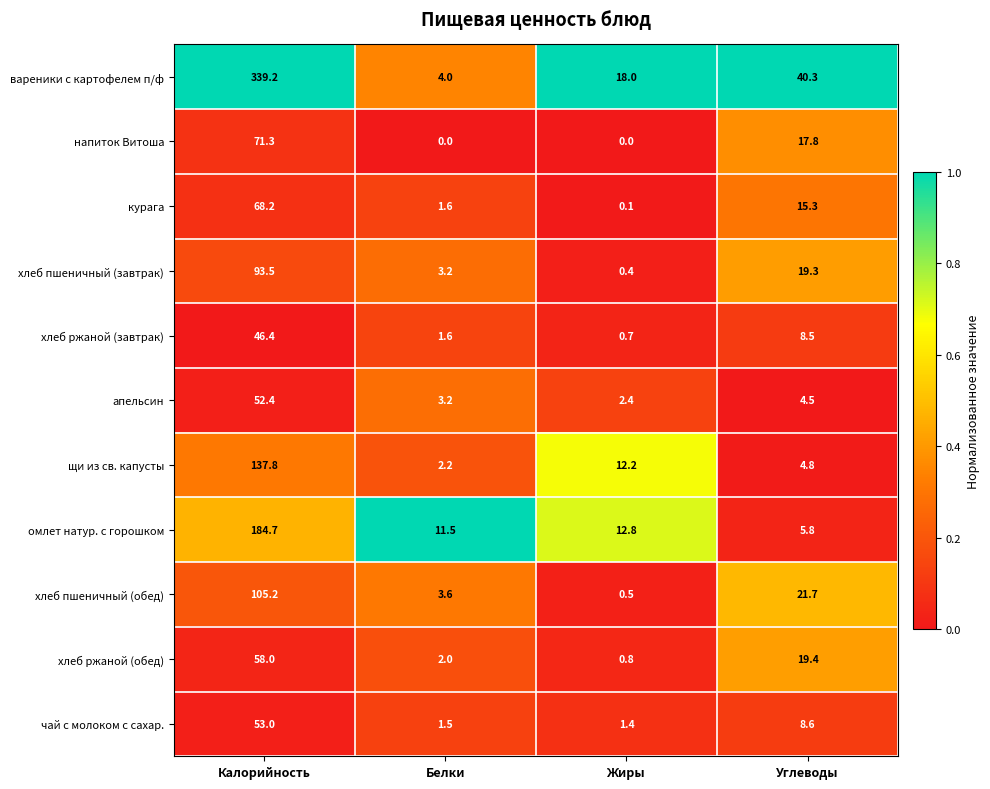

At how many categories does at least one series exceed 0?

4